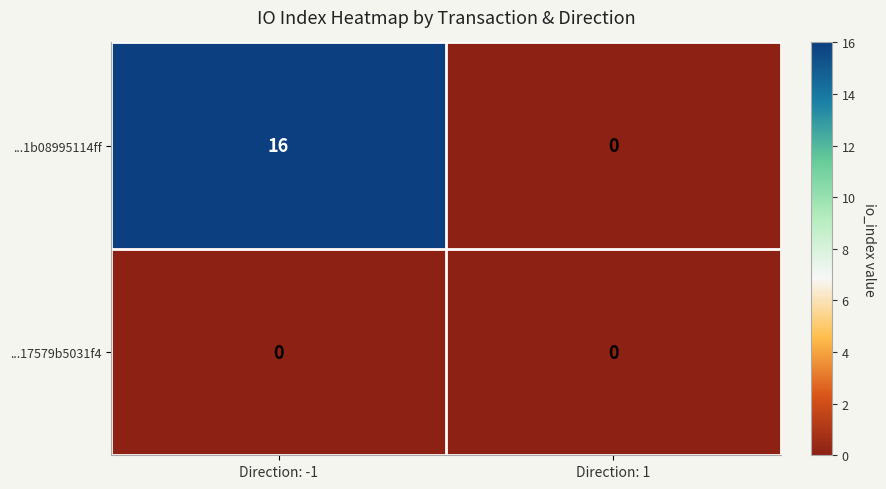

Reading left to right, transcribe all the data shown in this chart.

...1b08995114ff: 16	0
...17579b5031f4: 0	0